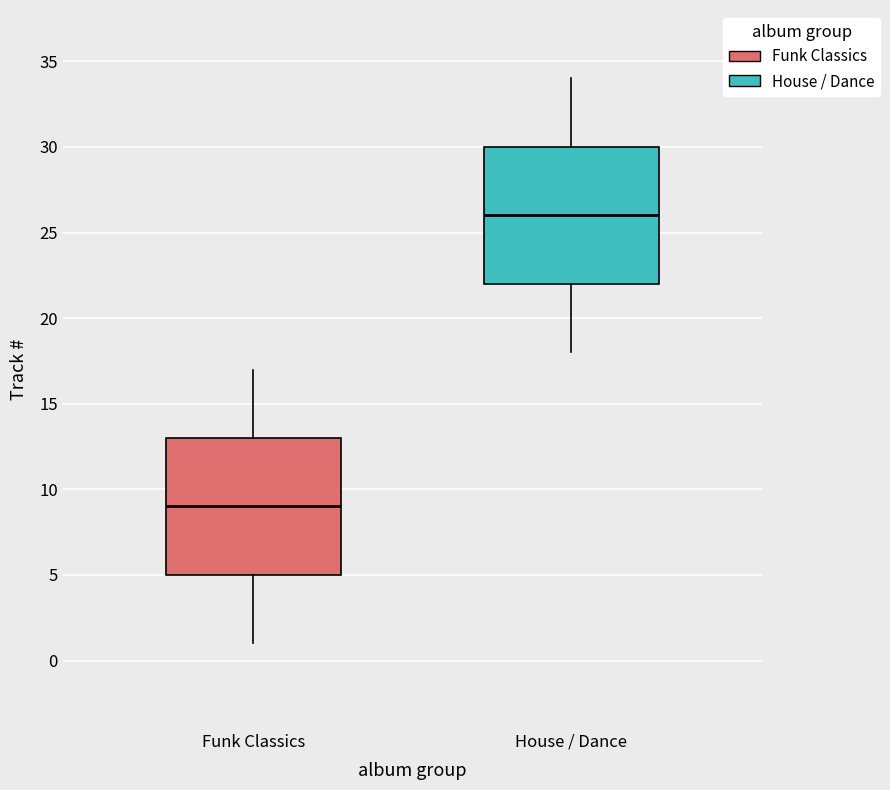

Where does the lower whisker of the box for House / Dance end on the y-axis? The values are not printed on the chart, so give them approximately, as read against the axis.

18